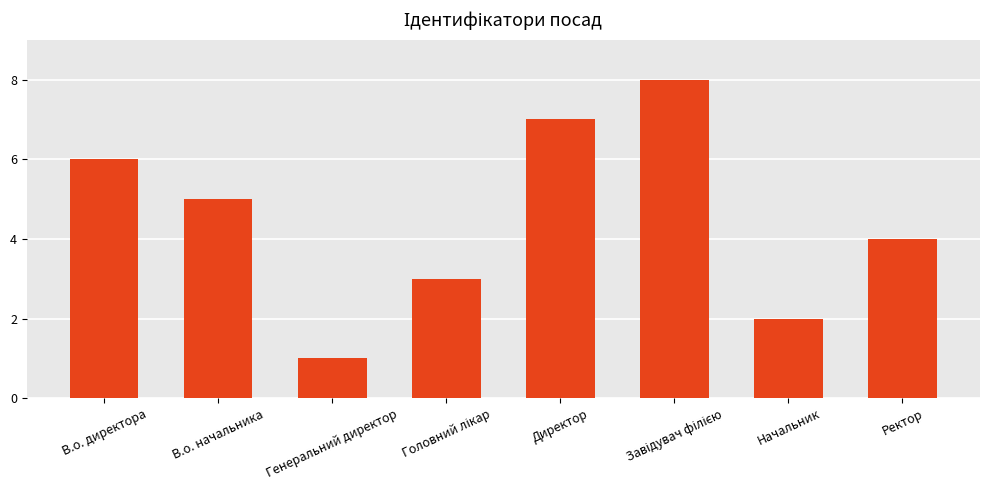

Reading right to left, what are all the values shown in this chart?

4	2	8	7	3	1	5	6